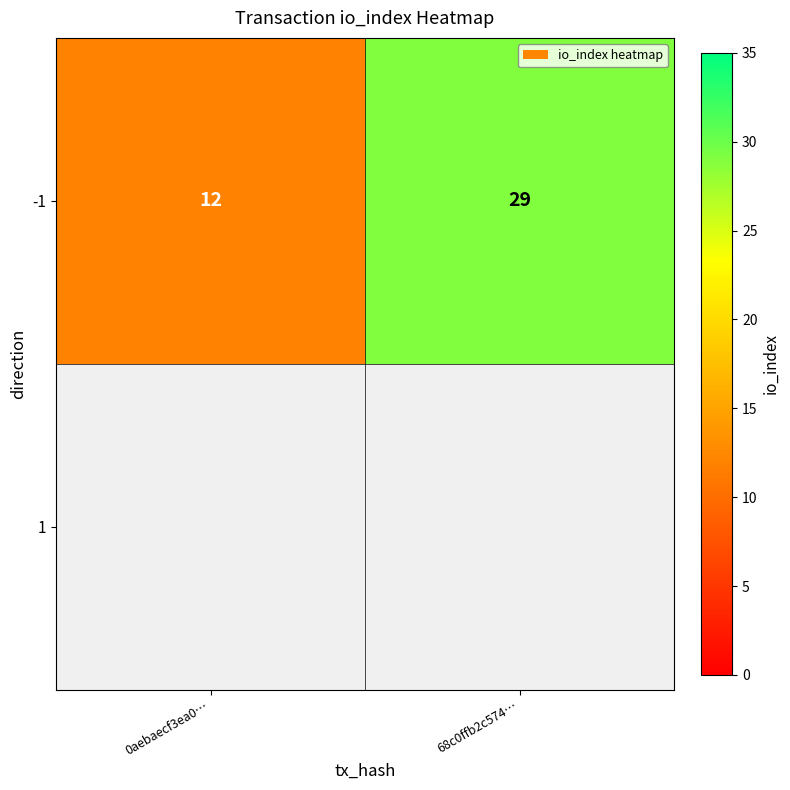

How many values are below 29?

1